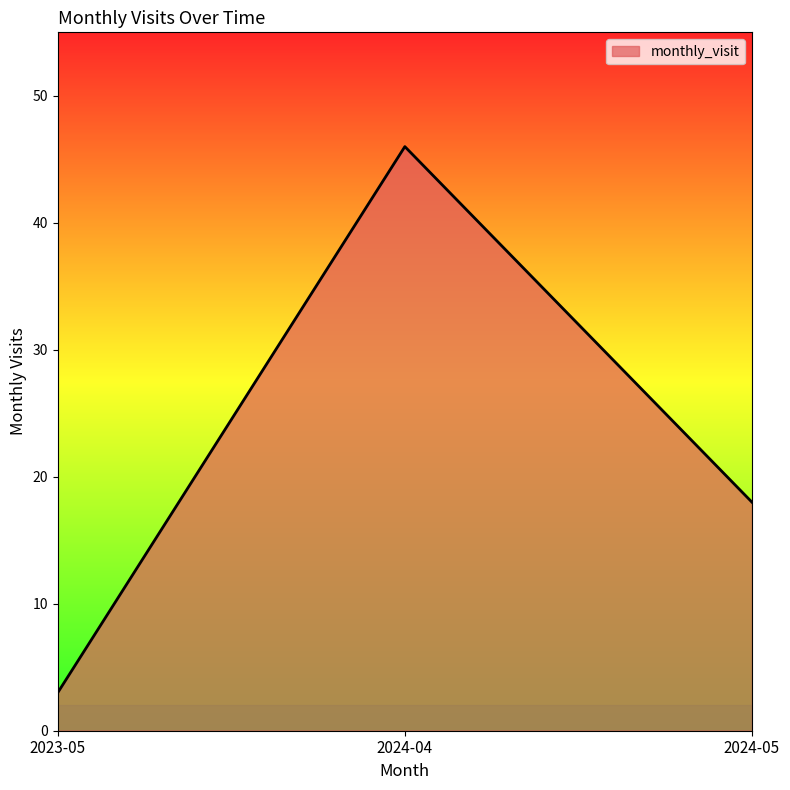

What position from the left is 2024-04?

2